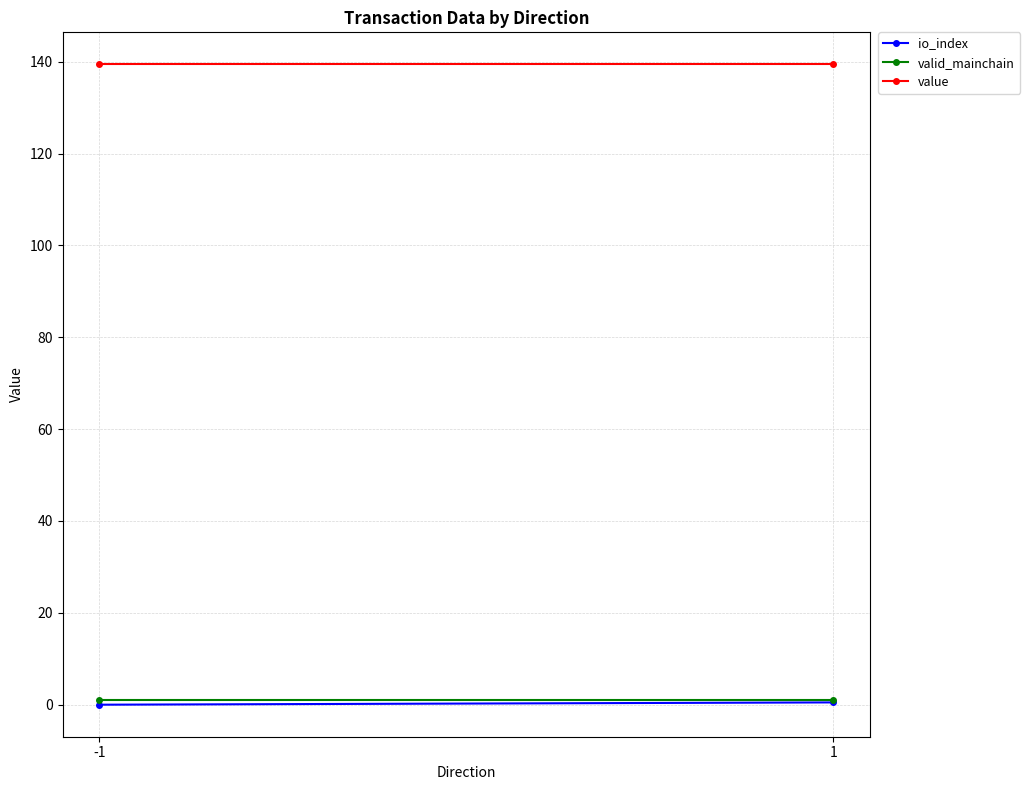

Between -1 and 1, which is larger?

1